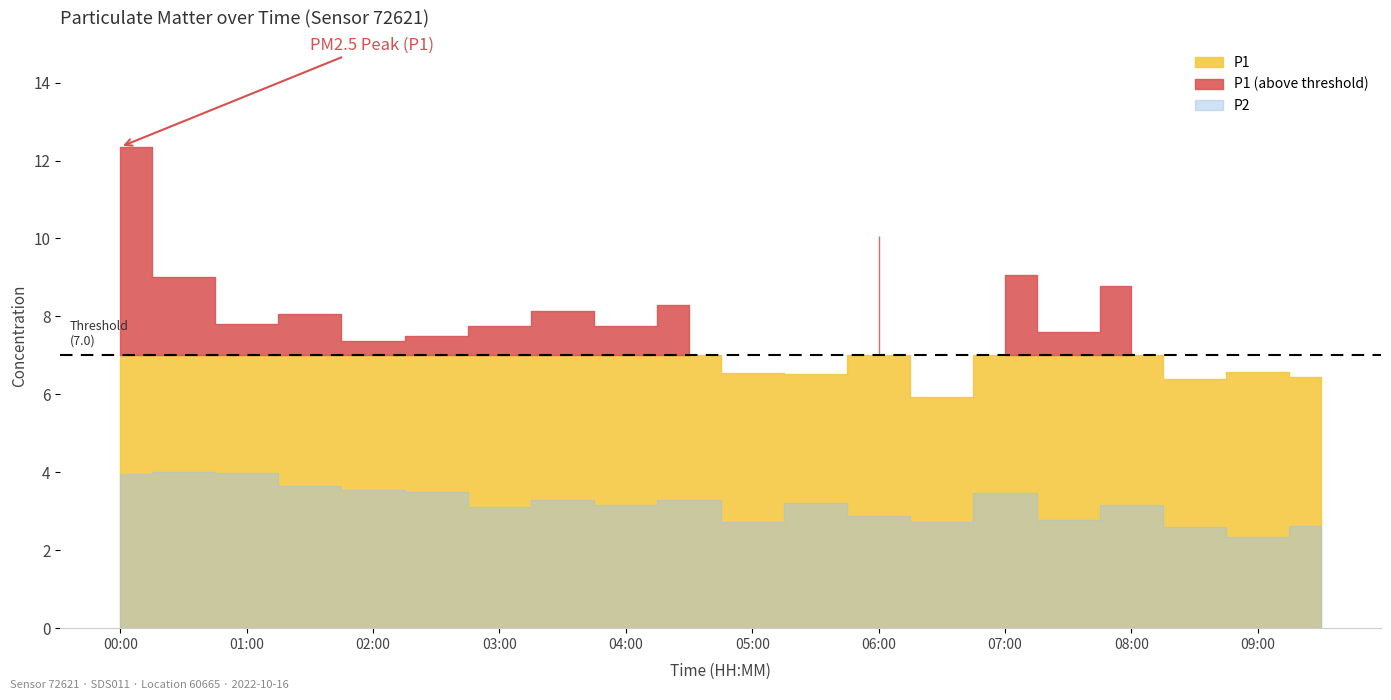

List the labels in order of P2 value, smallest first.

09:00, 08:30, 09:30, 05:00, 06:30, 07:30, 06:00, 03:00, 04:00, 08:00, 05:30, 03:30, 04:30, 07:00, 02:30, 02:00, 01:30, 00:00, 01:00, 00:30